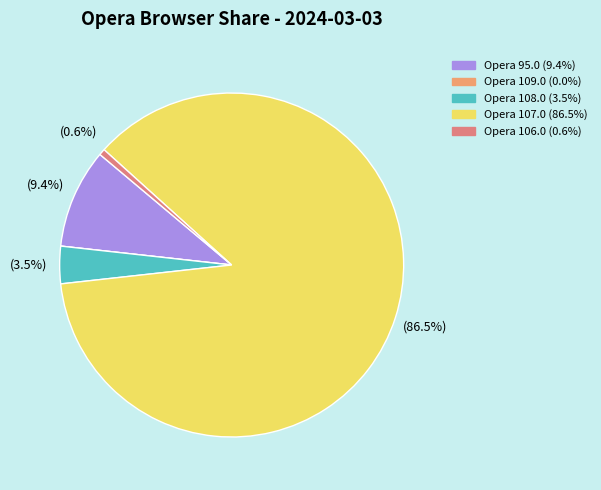

True or false: Opera 106.0 accounts for 1% of the total.

True